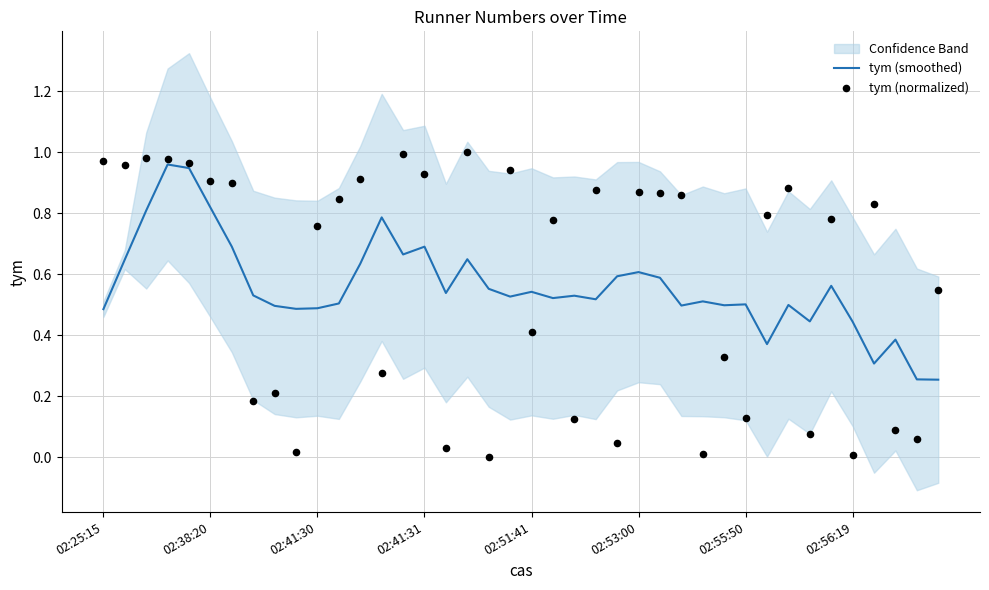

At how many categories does at least one series exceed 0?

40